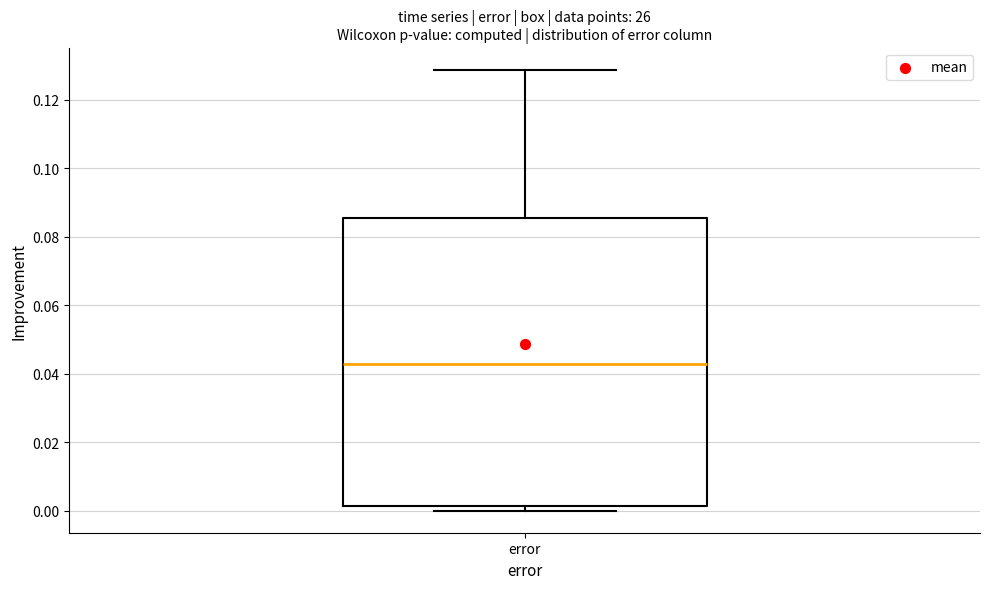

Read this box plot against the y-axis: the position of the median line, the range covered by the box, and the ends of both whiskers. The values are not printed on the chart, so give them approximately, as read against the axis.

median 0.042, box 0.002 to 0.086, whiskers 0.000 to 0.128